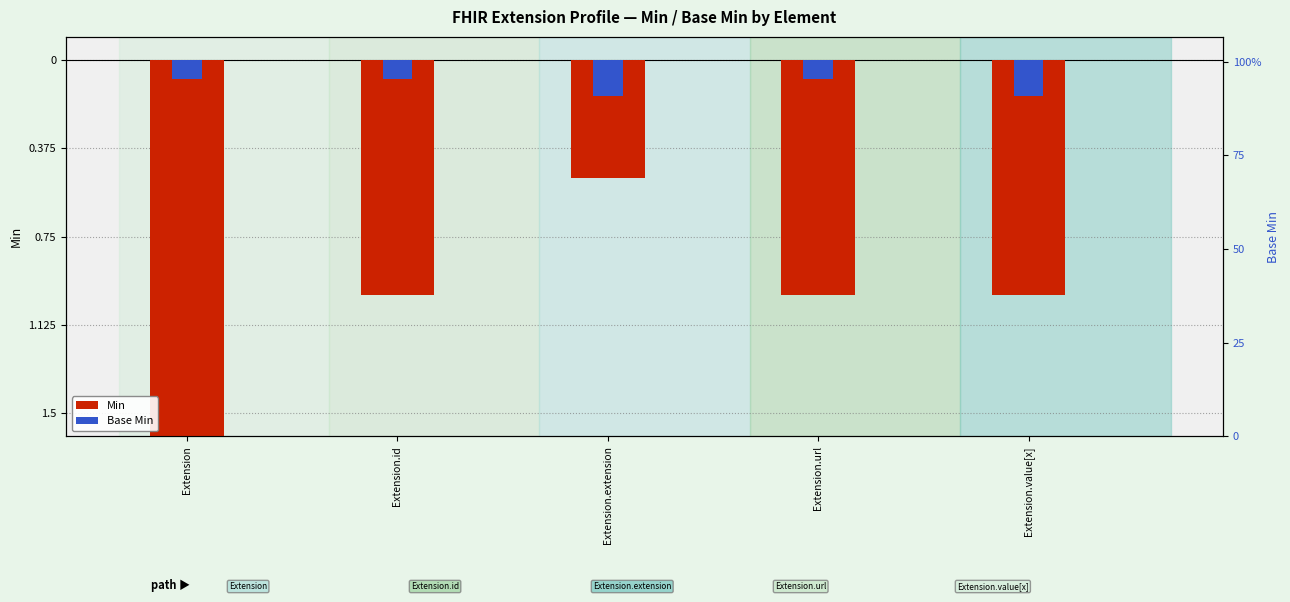

Rank the series by their average value, from lowest to highest.

Min, Base Min